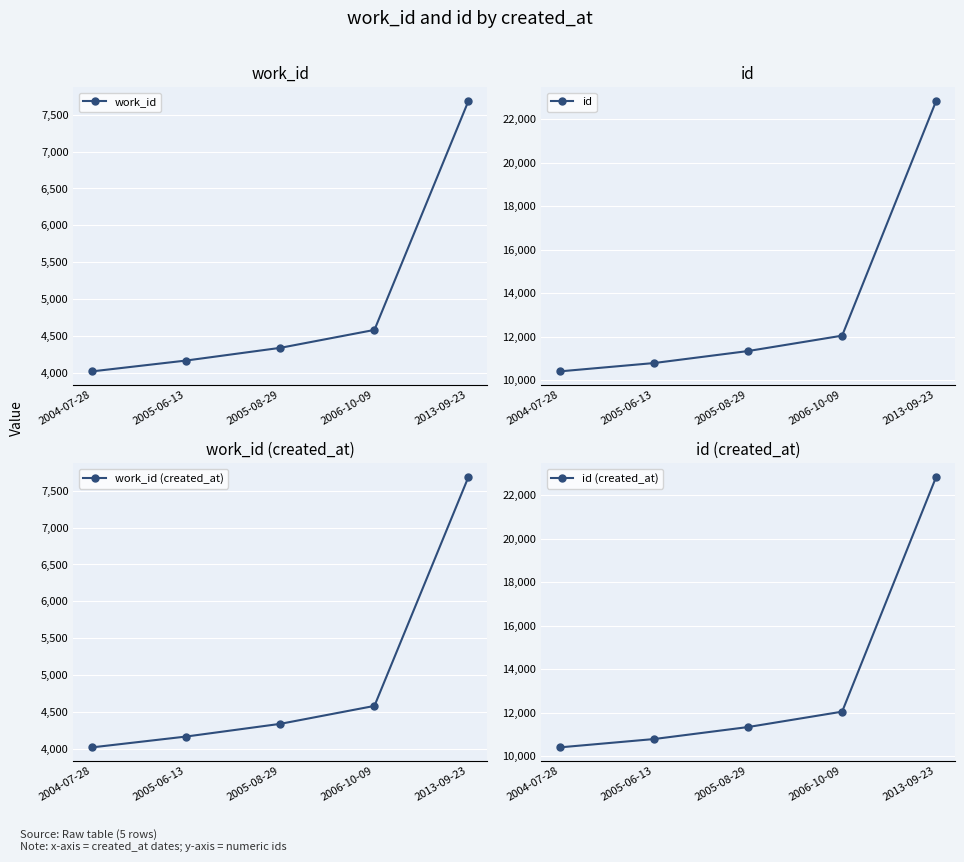

What is the sum of the id (created_at) values at 2006-10-09 and 2004-07-28?

22465